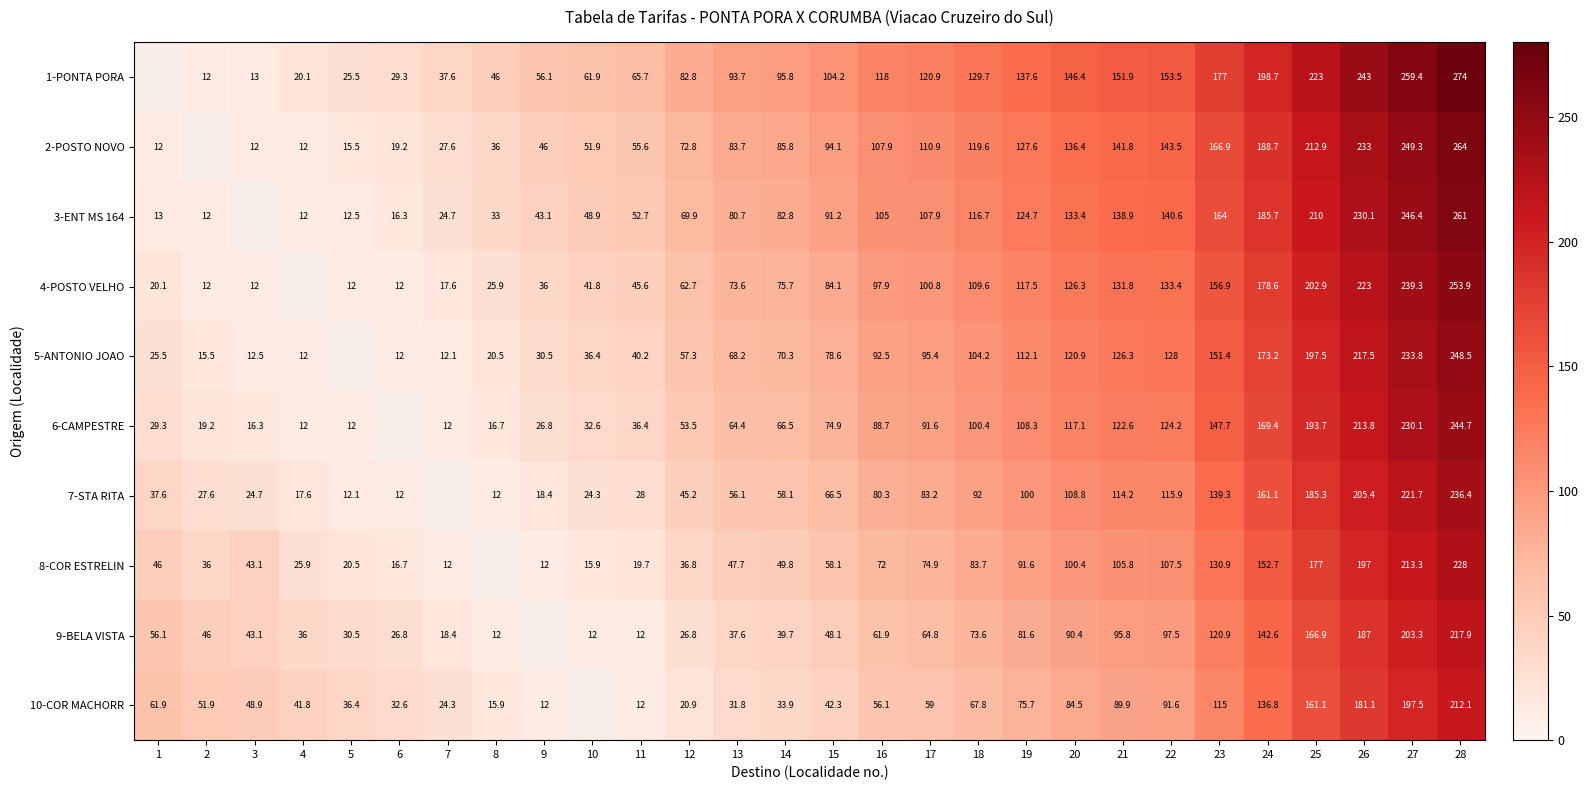

What is the difference between the 10-COR MACHORR values at 20 and 8?

68.6